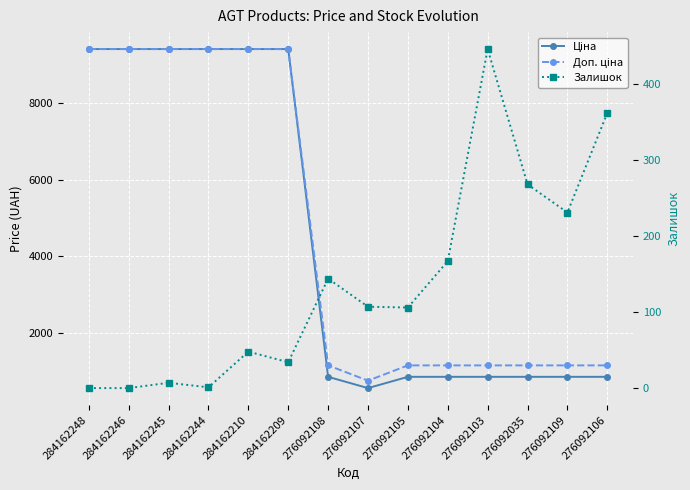

Between 284162210 and 276092107, which series saw the biggest shift?

Ціна